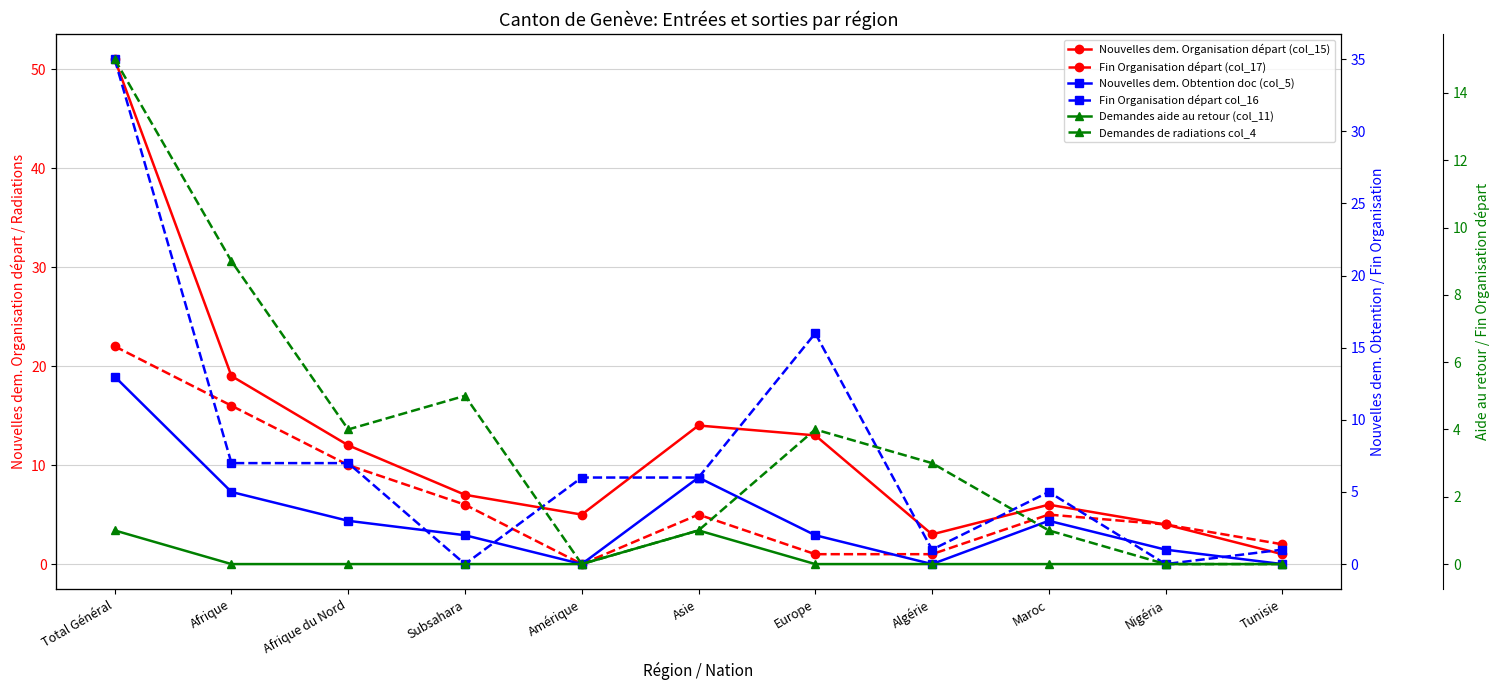

At how many categories does at least one series exceed 21?

1